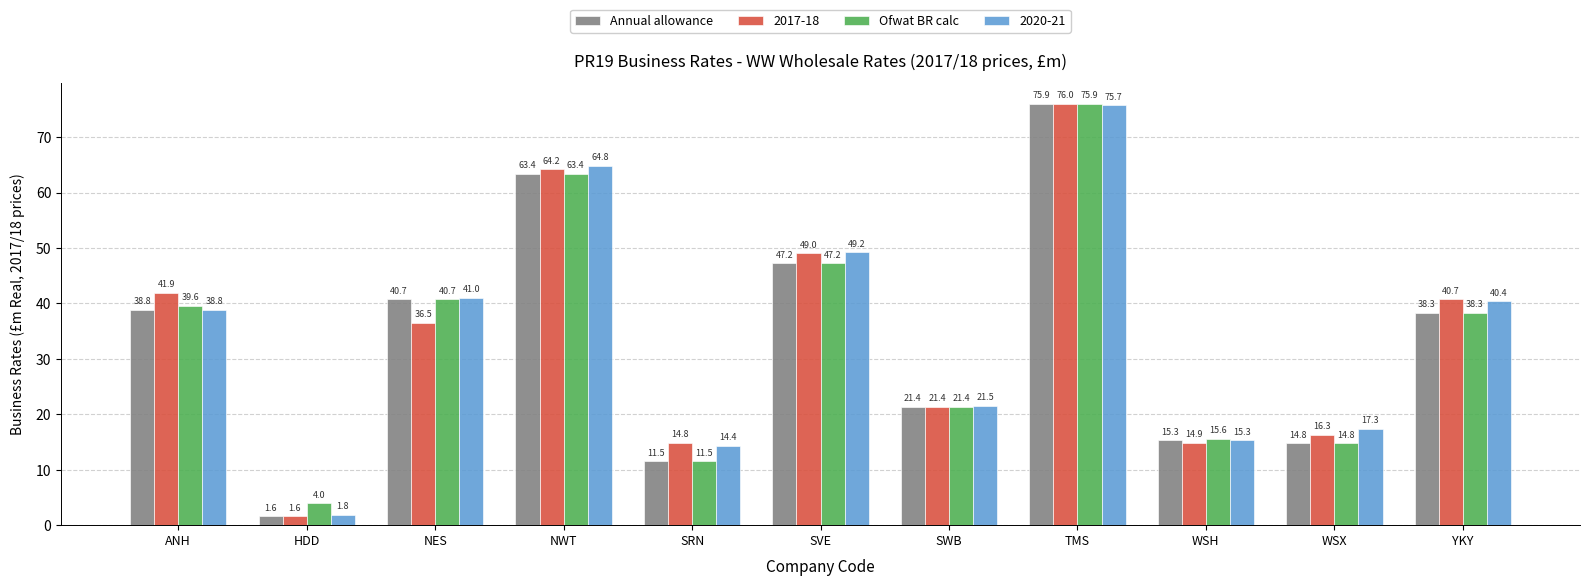

What is the value of the Ofwat BR calc bar at the 3rd from the left?

40.7